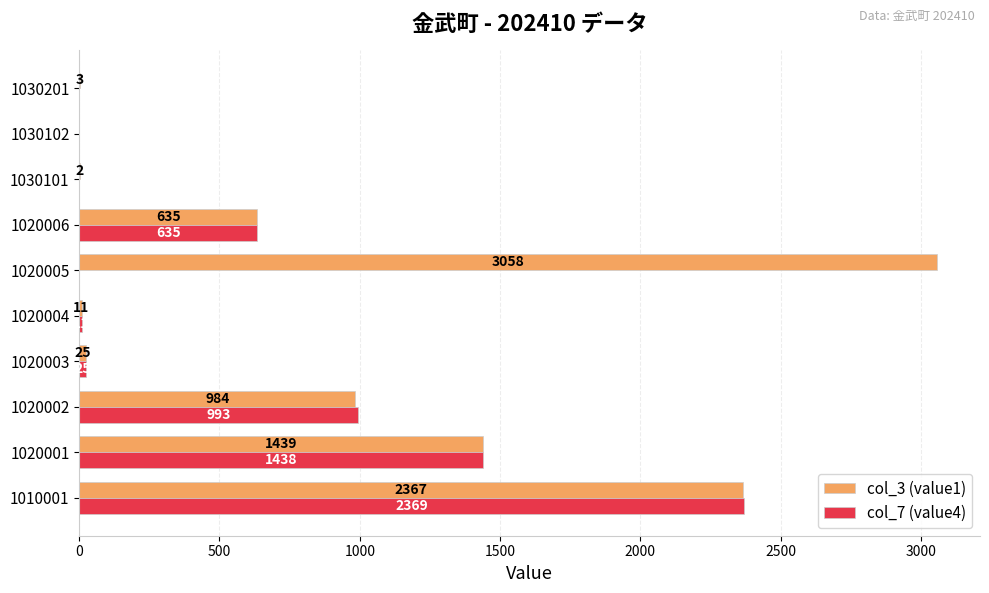

How many categories are shown in the chart?

10